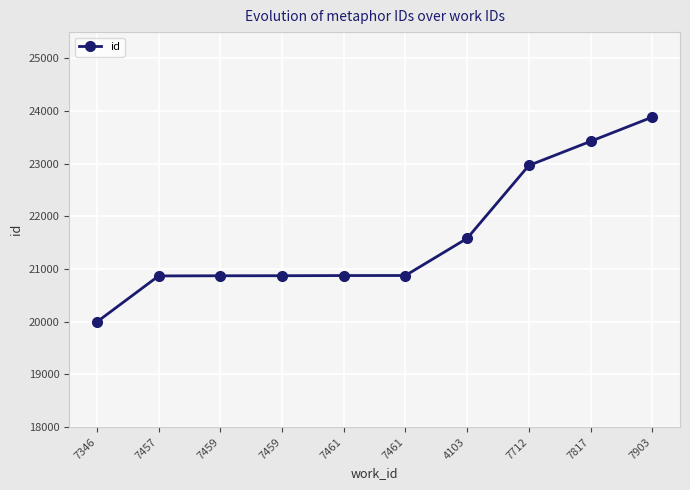

Between 7461 and 7459, which is larger?

7461